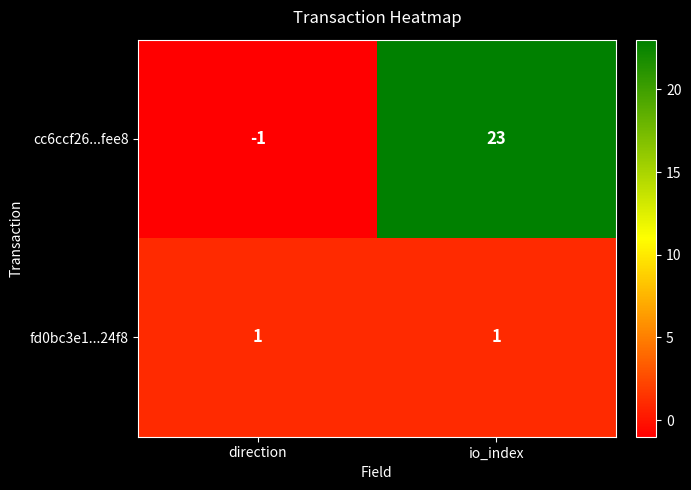

Is it true that fd0bc3e1...24f8 equals 1 at io_index?

True